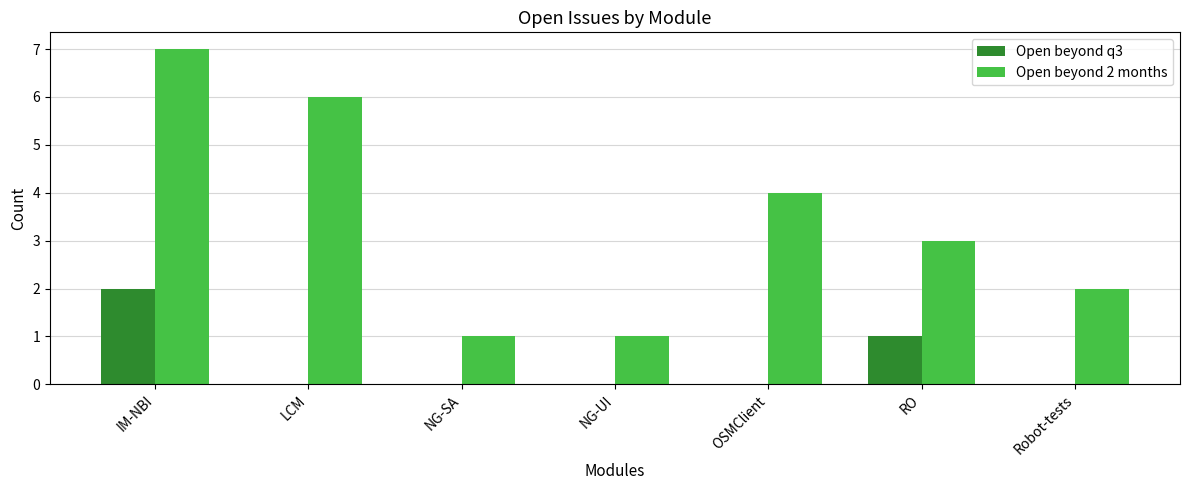

Which label corresponds to the largest value in the chart?

IM-NBI